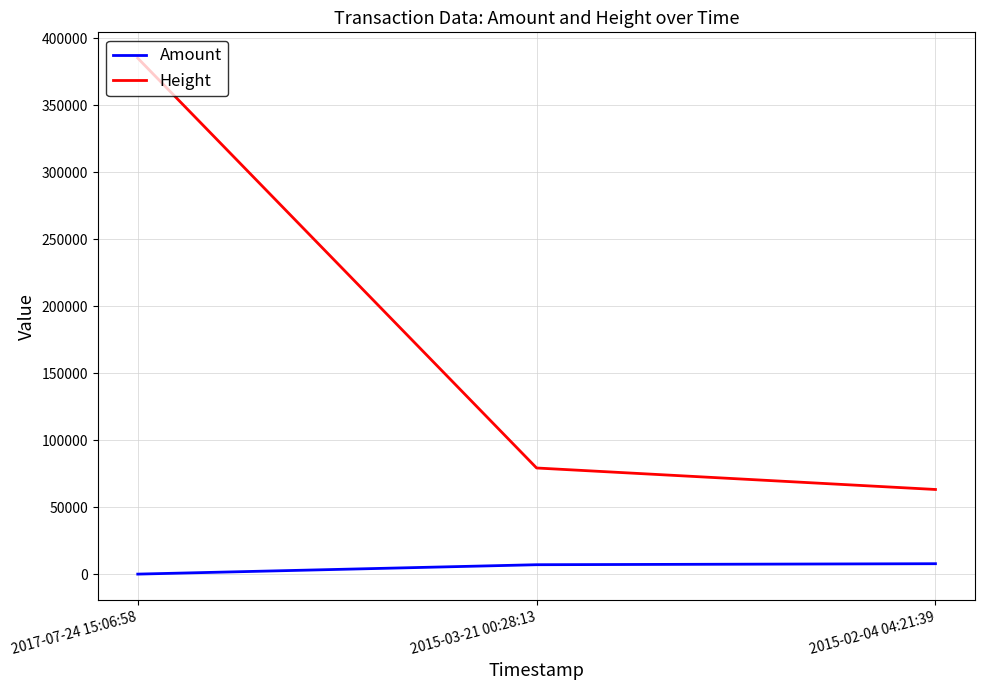

At which category does the chart reach its peak across all series?

2017-07-24 15:06:58